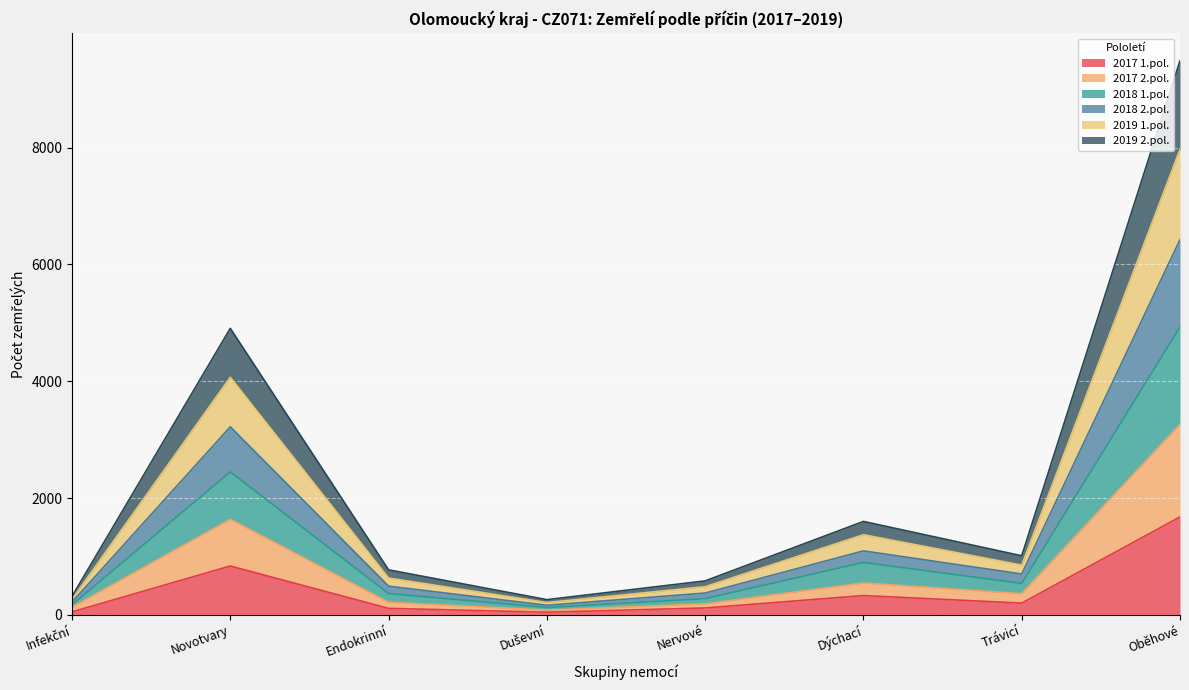

What are all the series names shown in the legend?

2017 1.pol., 2017 2.pol., 2018 1.pol., 2018 2.pol., 2019 1.pol., 2019 2.pol.